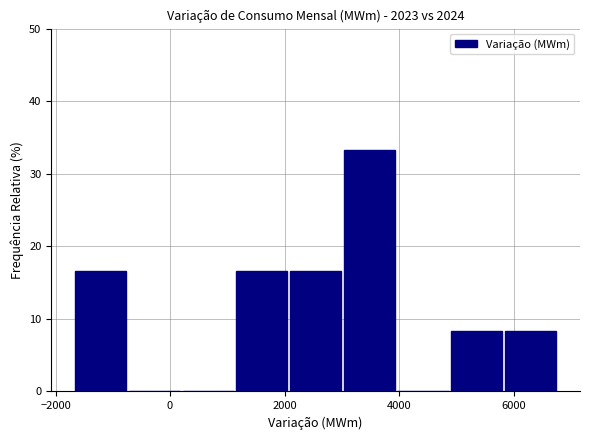

Reading left to right, list every bar in this chart as the range it spans on the x-axis followed by its height. Neither the bar edges nor the heights are printed on the chart, so give them approximately, as read against the axes.

-1600 to -800: 17
-800 to 200: 0
200 to 1200: 0
1200 to 2000: 17
2000 to 3000: 17
3000 to 4000: 33
4000 to 5000: 0
5000 to 5800: 8
5800 to 6800: 8